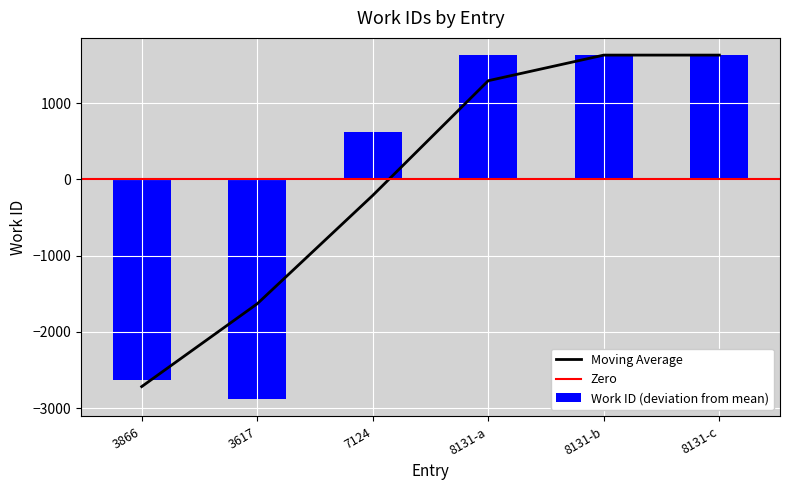

Does the chart contain any negative values?

Yes